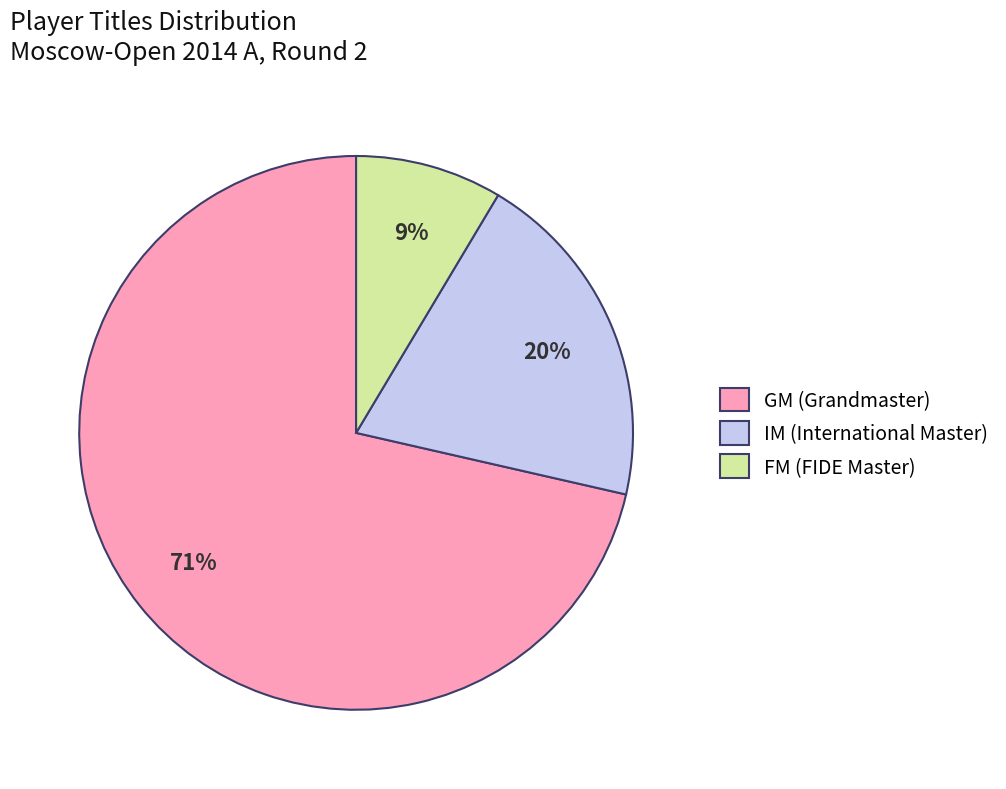

How many slices are in this pie chart?

3